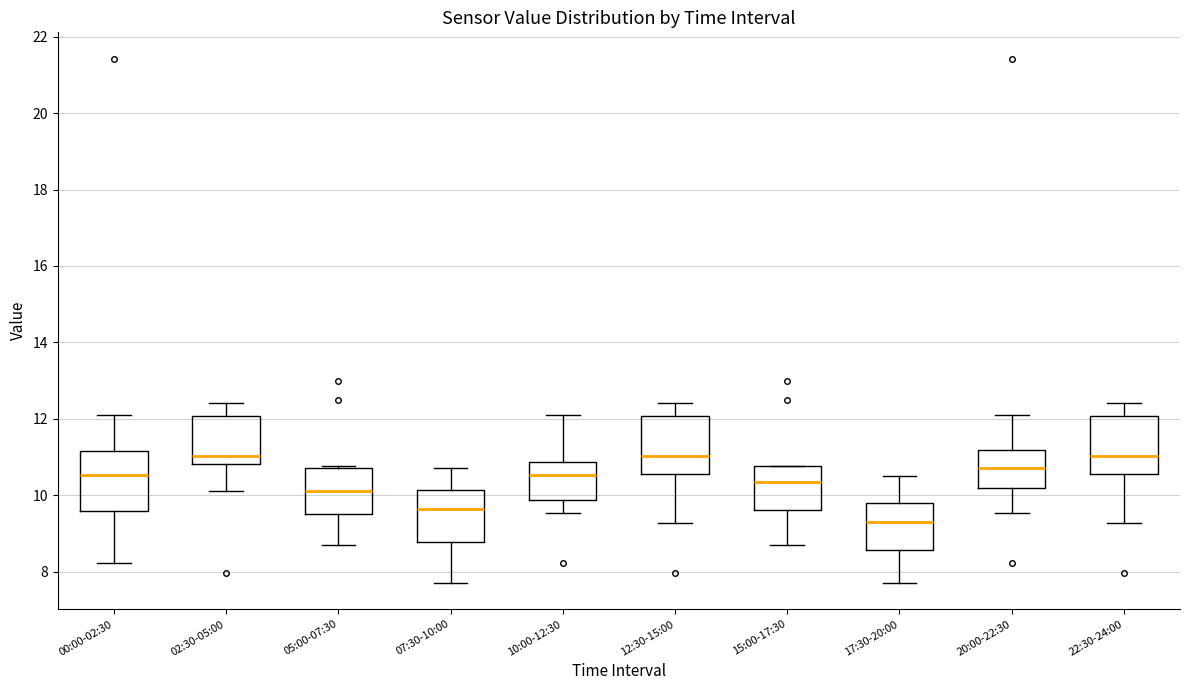

Reading left to right, transcribe this box plot: for each box, give where its median line is, the range the box spans, and where its two whiskers end, as read against the y-axis. The values are not printed on the chart, so give them approximately, as read against the axis.

00:00-02:30: median 10.6, box 9.6 to 11.2, whiskers 8.2 to 12.2
02:30-05:00: median 11.0, box 10.8 to 12.0, whiskers 10.2 to 12.4
05:00-07:30: median 10.2, box 9.6 to 10.8, whiskers 8.8 to 10.8 (just above the box's upper edge)
07:30-10:00: median 9.6, box 8.8 to 10.2, whiskers 7.8 to 10.8
10:00-12:30: median 10.6, box 9.8 to 10.8, whiskers 9.6 to 12.2
12:30-15:00: median 11.0, box 10.6 to 12.0, whiskers 9.2 to 12.4
15:00-17:30: median 10.4, box 9.6 to 10.8, whiskers 8.8 to 10.8
17:30-20:00: median 9.4, box 8.6 to 9.8, whiskers 7.8 to 10.6
20:00-22:30: median 10.8, box 10.2 to 11.2, whiskers 9.6 to 12.2
22:30-24:00: median 11.0, box 10.6 to 12.0, whiskers 9.2 to 12.4